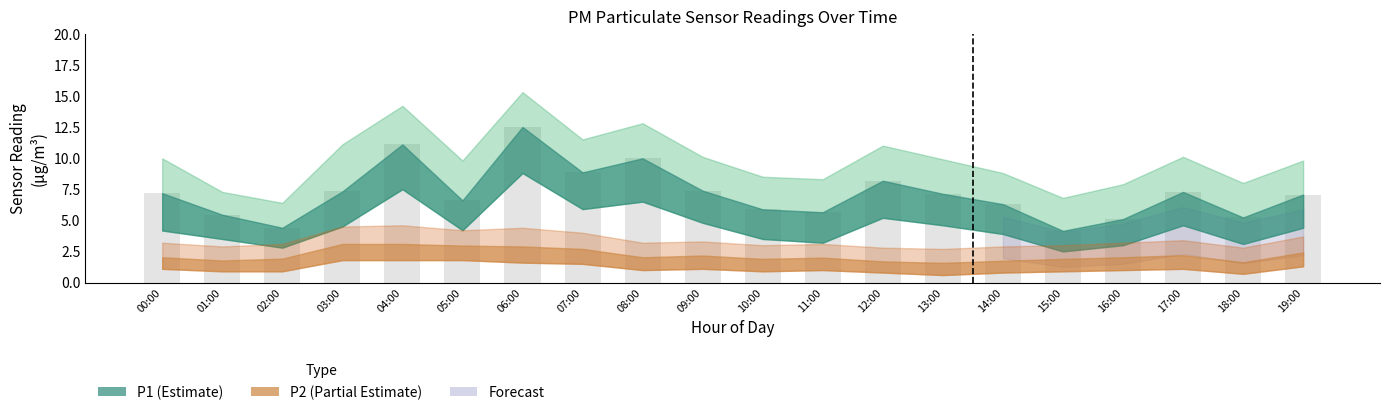

What is the sum of all values?

142.7